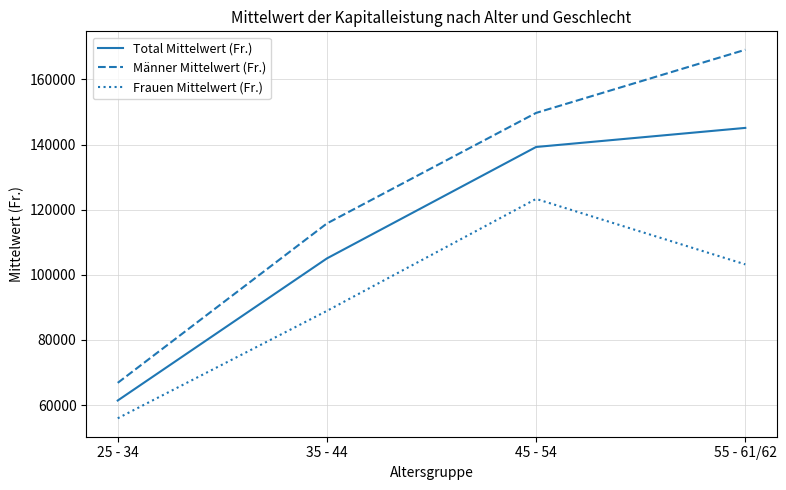

Reading right to left, list all the values displayed in this chart.

Total Mittelwert (Fr.): 55 - 61/62=145114.8	45 - 54=139258.0	35 - 44=105042.3	25 - 34=61411.9
Männer Mittelwert (Fr.): 55 - 61/62=169106.0	45 - 54=149714.9	35 - 44=115777.0	25 - 34=66834.2
Frauen Mittelwert (Fr.): 55 - 61/62=103210.1	45 - 54=123313.5	35 - 44=88934.2	25 - 34=55953.9